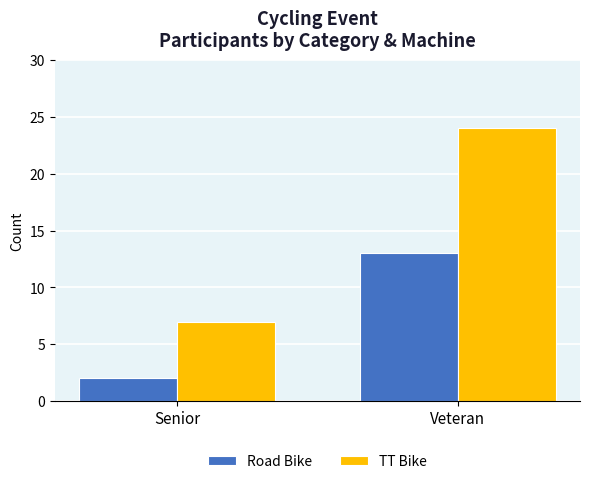

What is the smallest value displayed?

2